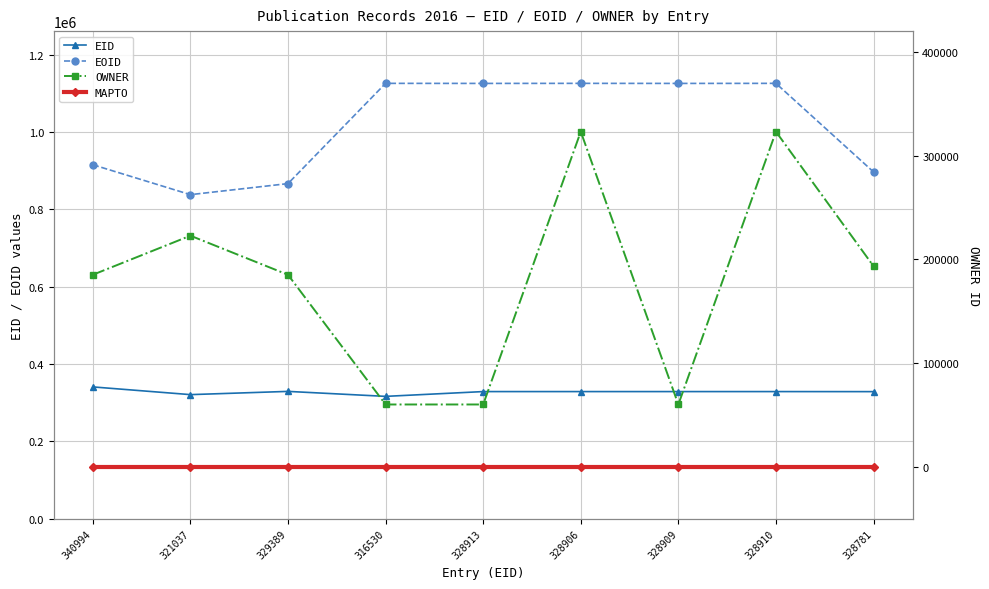

Reading left to right, transcribe all the data shown in this chart.

EID: 340994	321037	329389	316530	328913	328906	328909	328910	328781
EOID: 915739	838358	866928	1126276	1126118	1126277	1126117	1126278	897113
OWNER: 185103	222753	185103	60096	60096	323008	60096	323008	193358
MAPTO: 0	0	0	0	0	0	0	0	0